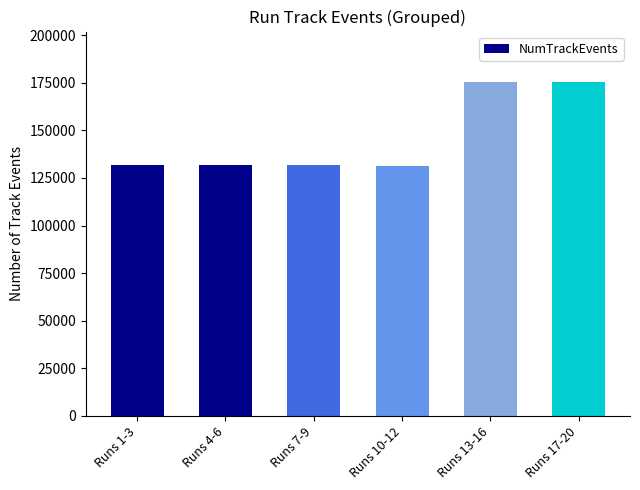

Is it true that the value at Runs 7-9 is 215098?

False